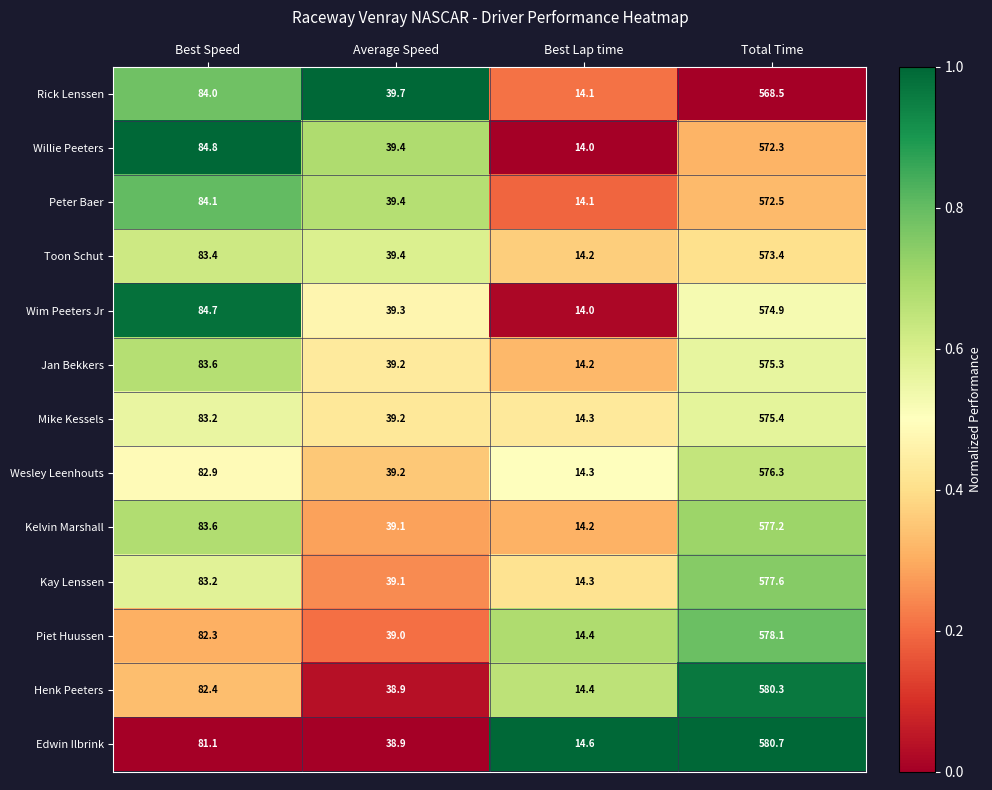

How many series are shown in this chart?

13